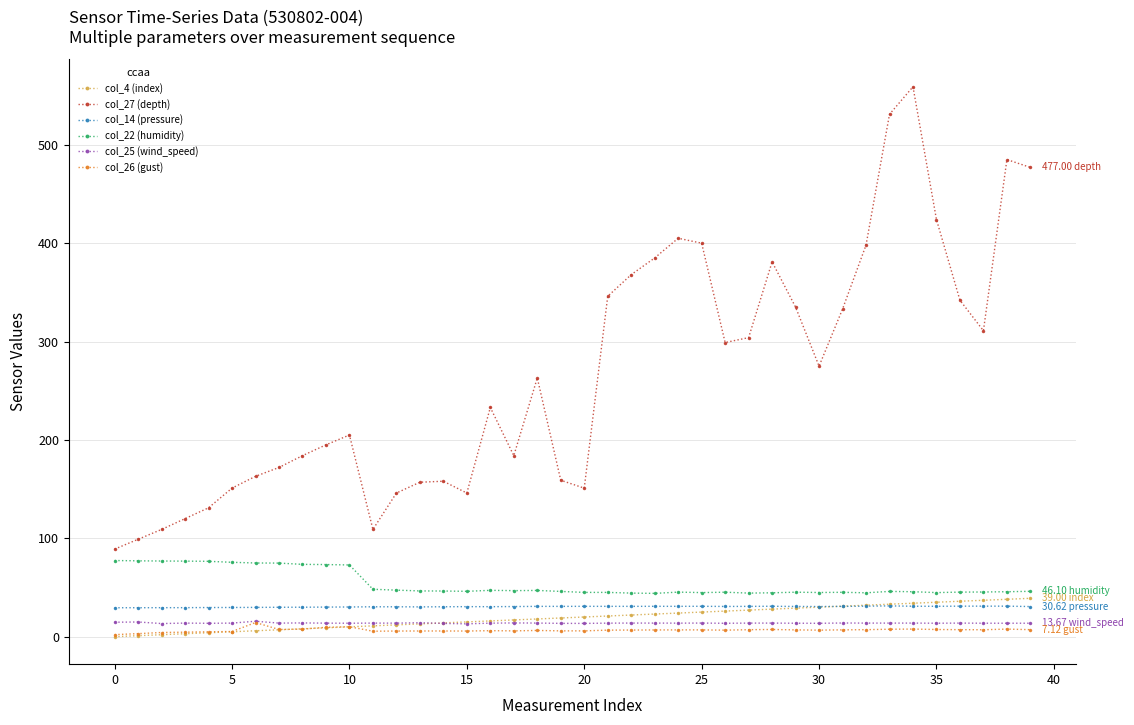

Which series has the widest spread of values?

col_27 (depth)